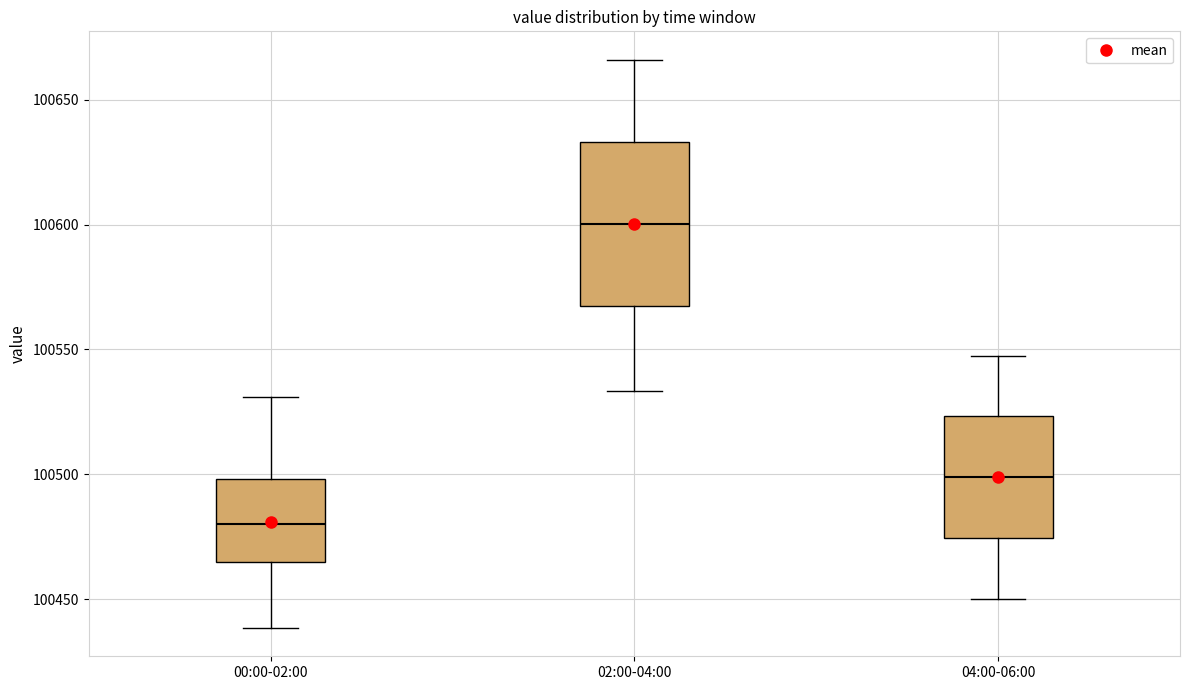

Reading left to right, read every box against the y-axis: the position of its median line, the range the box covers, and the ends of its whiskers. The values are not printed on the chart, so give them approximately, as read against the axis.

00:00-02:00: median 100480, box 100465 to 100500, whiskers 100440 to 100530
02:00-04:00: median 100600, box 100565 to 100635, whiskers 100535 to 100665
04:00-06:00: median 100500, box 100475 to 100525, whiskers 100450 to 100550